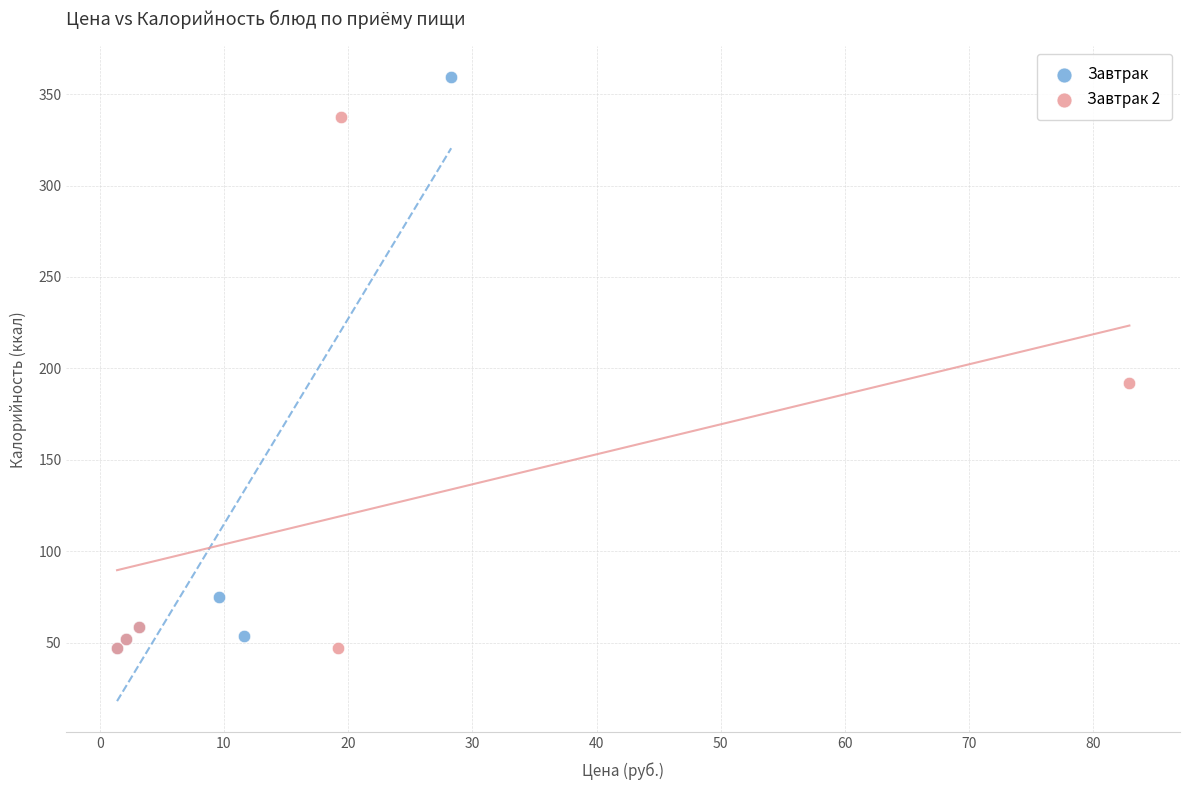

Which series contains the highest Y value?

Завтрак